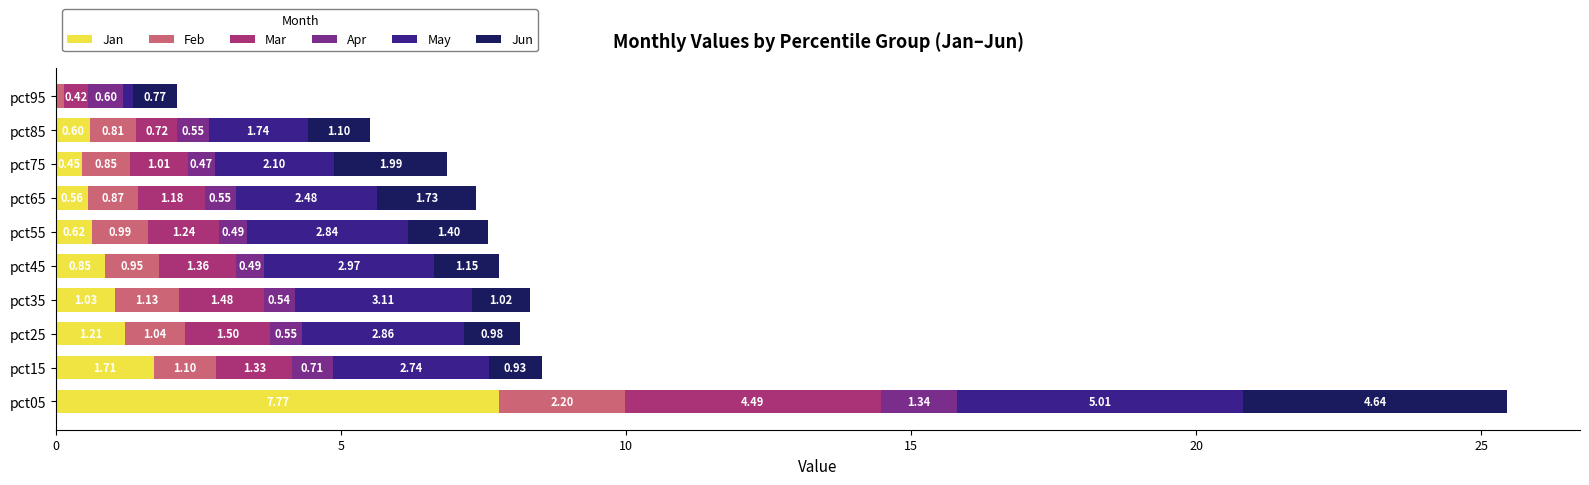

Count the number of categories in the chart.

10